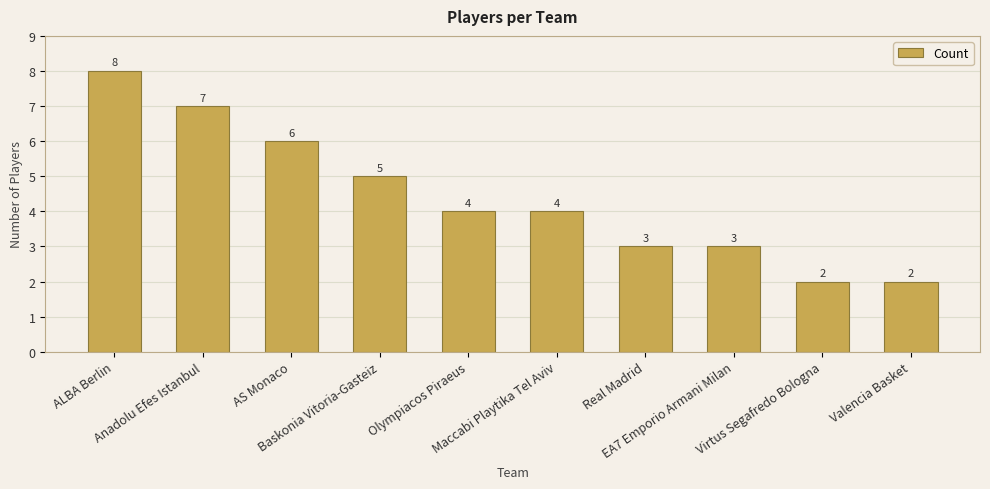

The chart shows a value of 4 at ALBA Berlin. True or false?

False